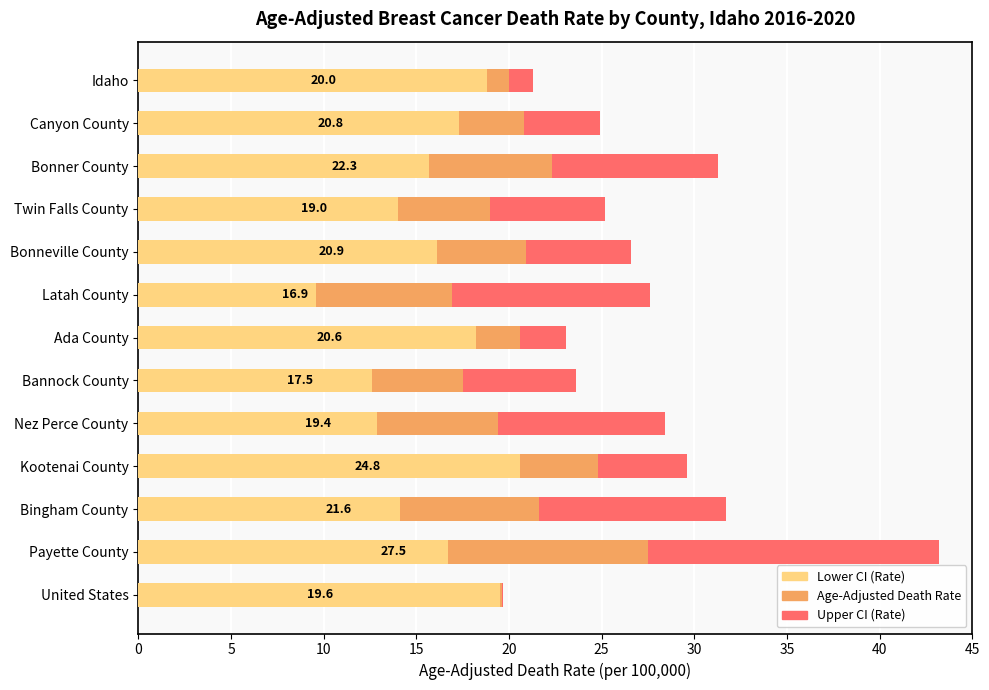

Does the chart contain any negative values?

No